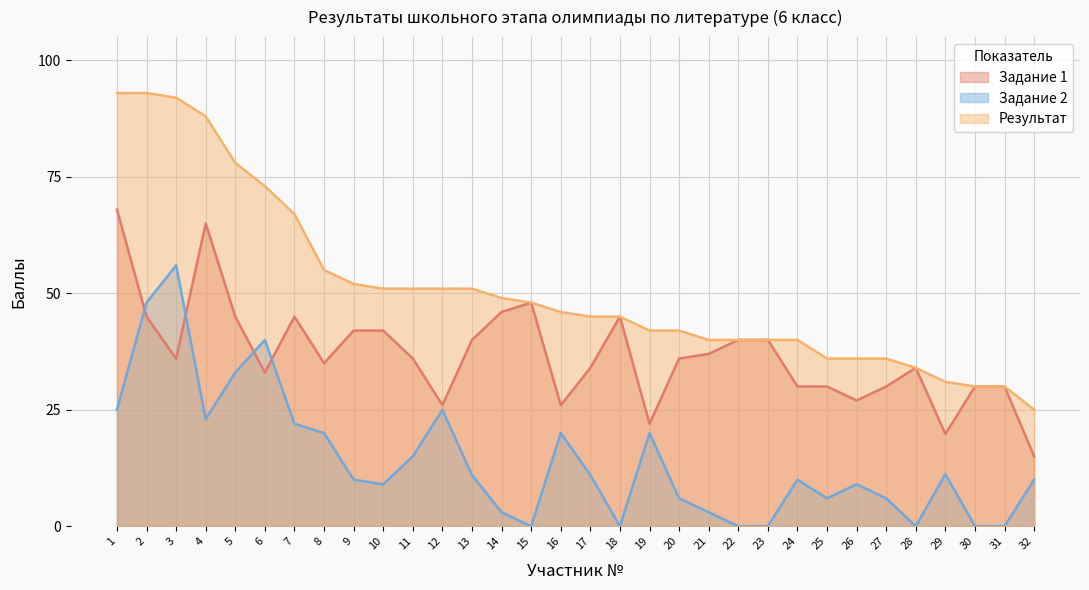

Between 14 and 16, which series saw the biggest shift?

Задание 1